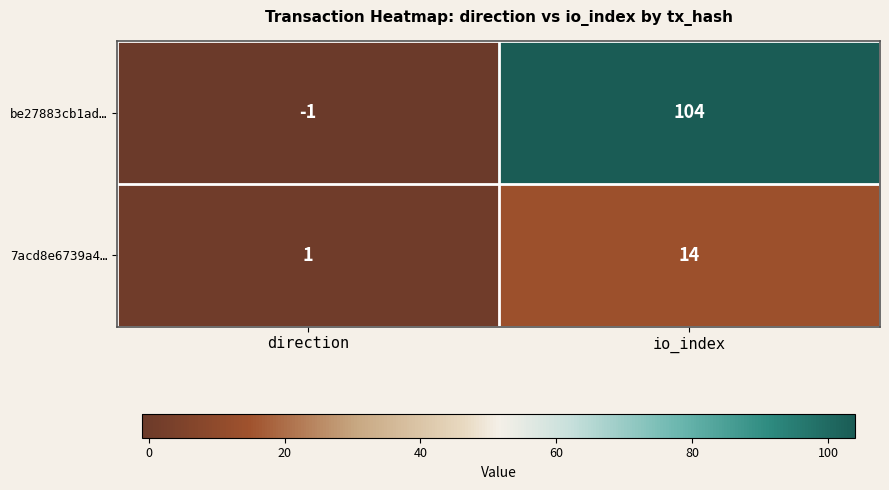

Which series has the widest spread of values?

be27883cb1ad…